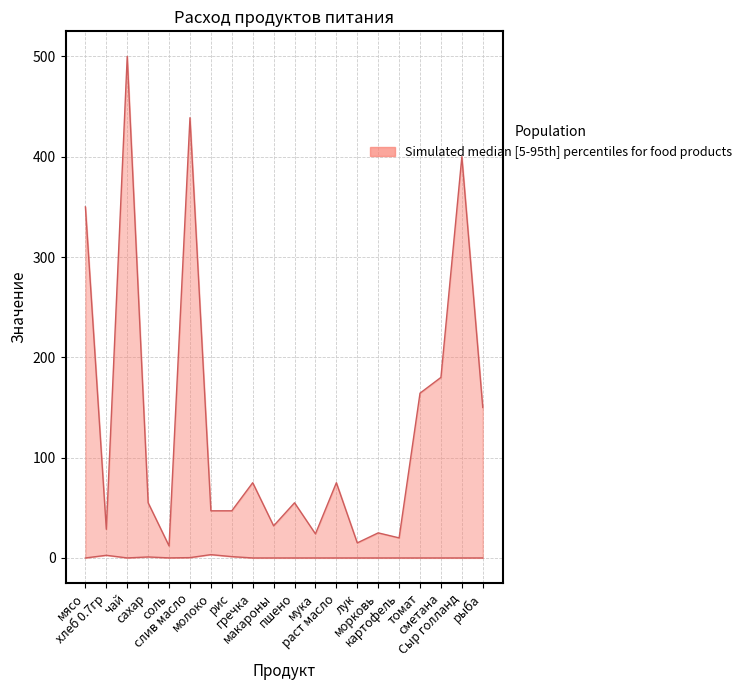

Read the total_qty value at рис.

1.3